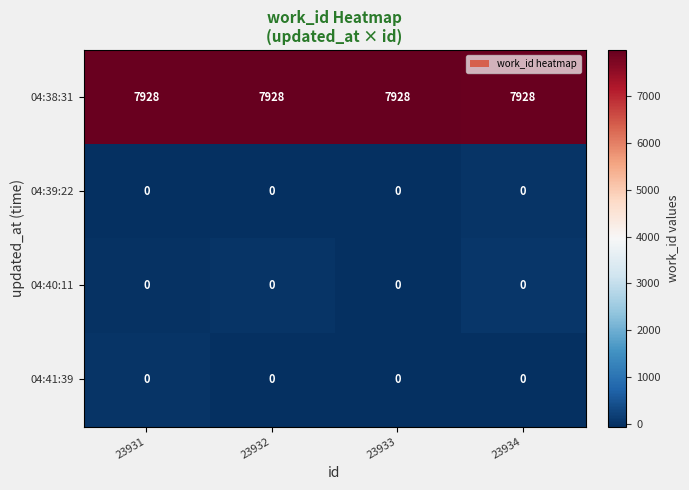

The 04:40:11 series shows 0 at 23931. True or false?

True